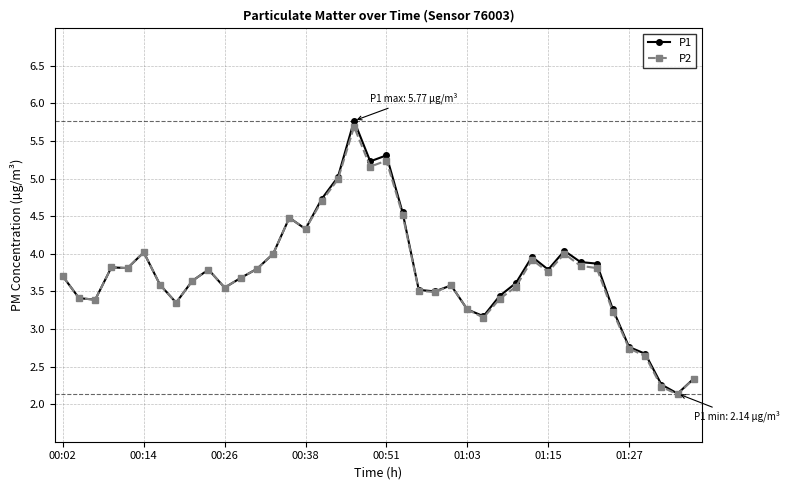

Which series has the largest range (max minus min)?

P1